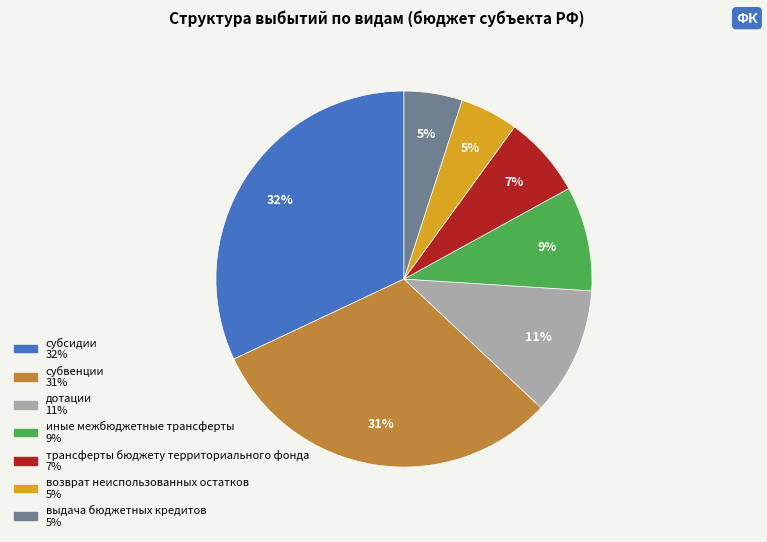

To the nearest percent, what is the average slice percentage?

14%